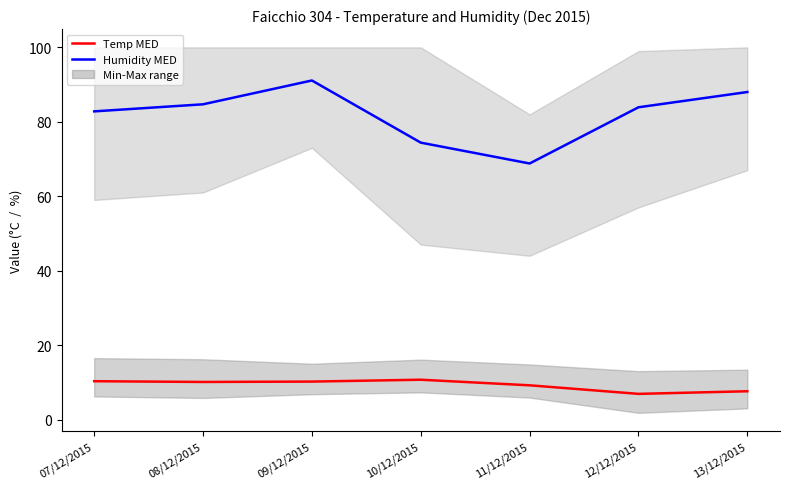

How many series are shown in this chart?

2